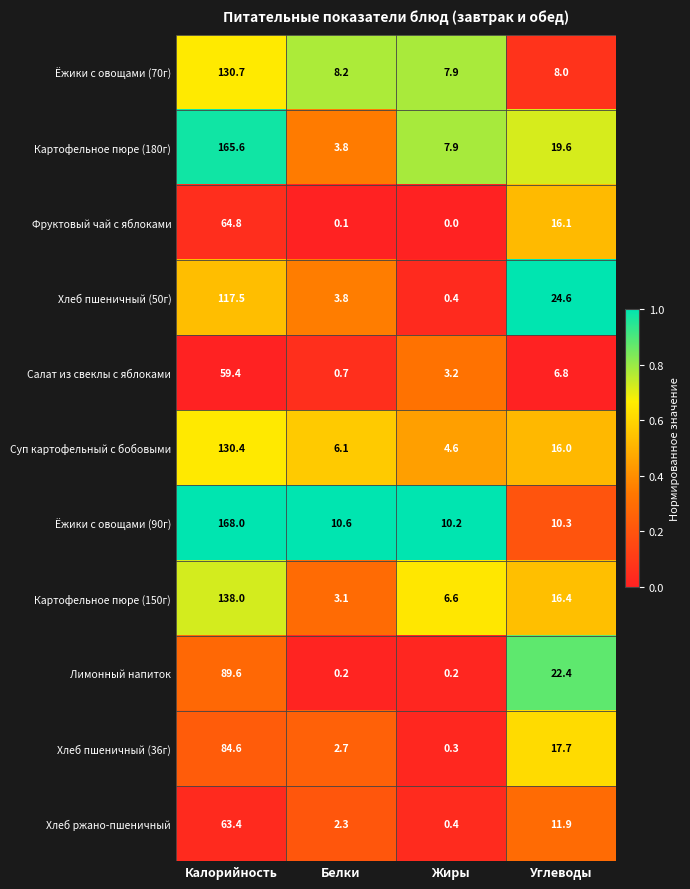

Which label corresponds to the largest value in the chart?

Калорийность